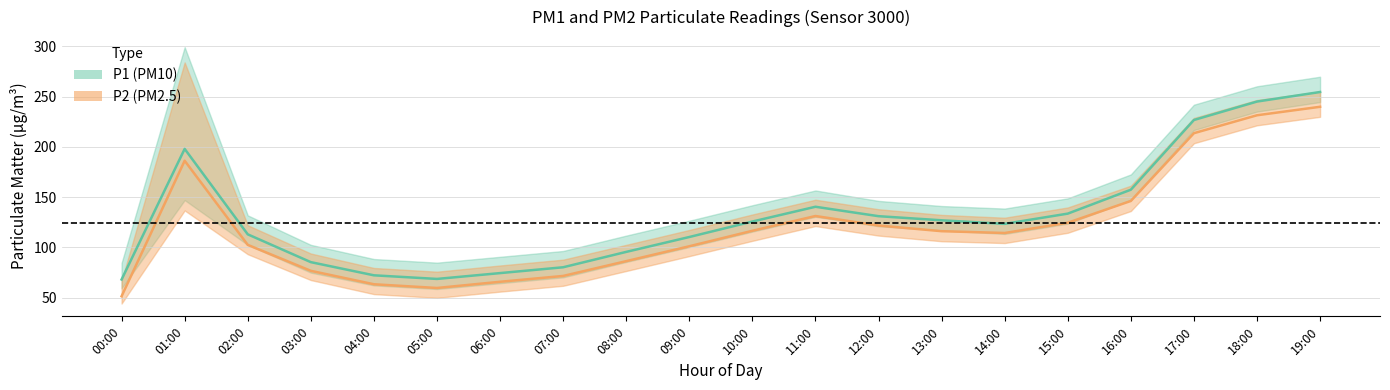

What position from the right is 19:00?

1